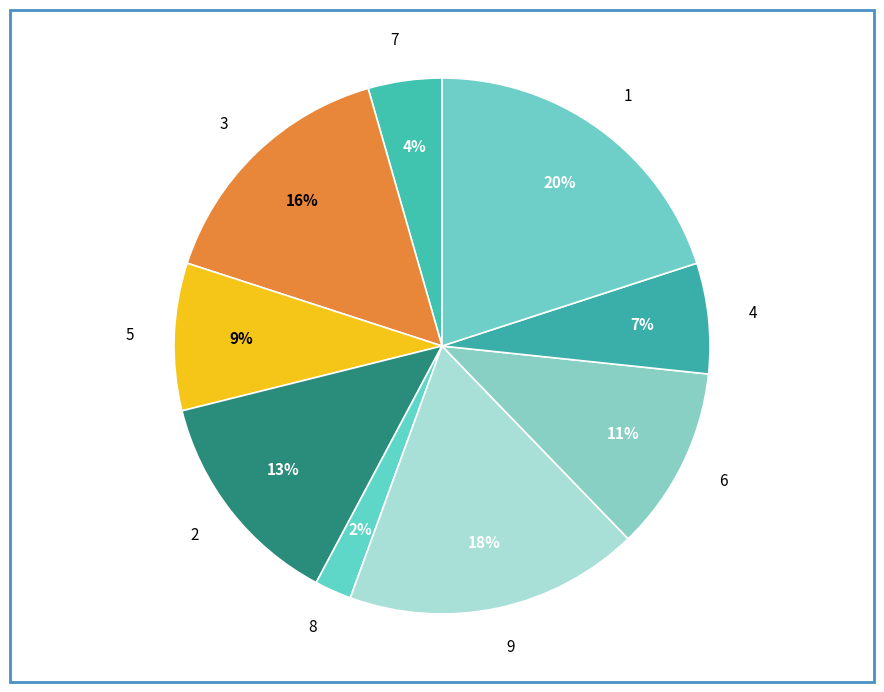

The 4 slice represents 7% of the pie. True or false?

True